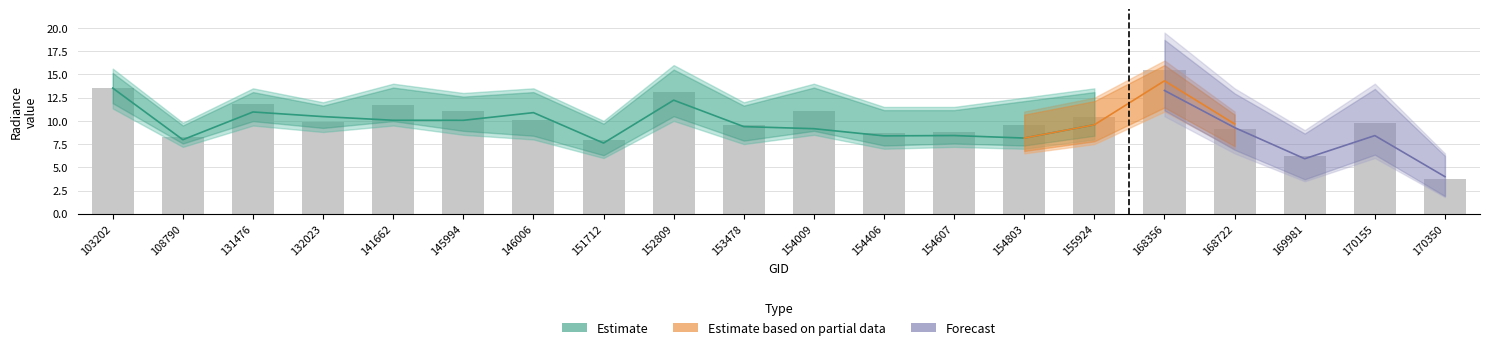

At how many categories does at least one series exceed 9?

14